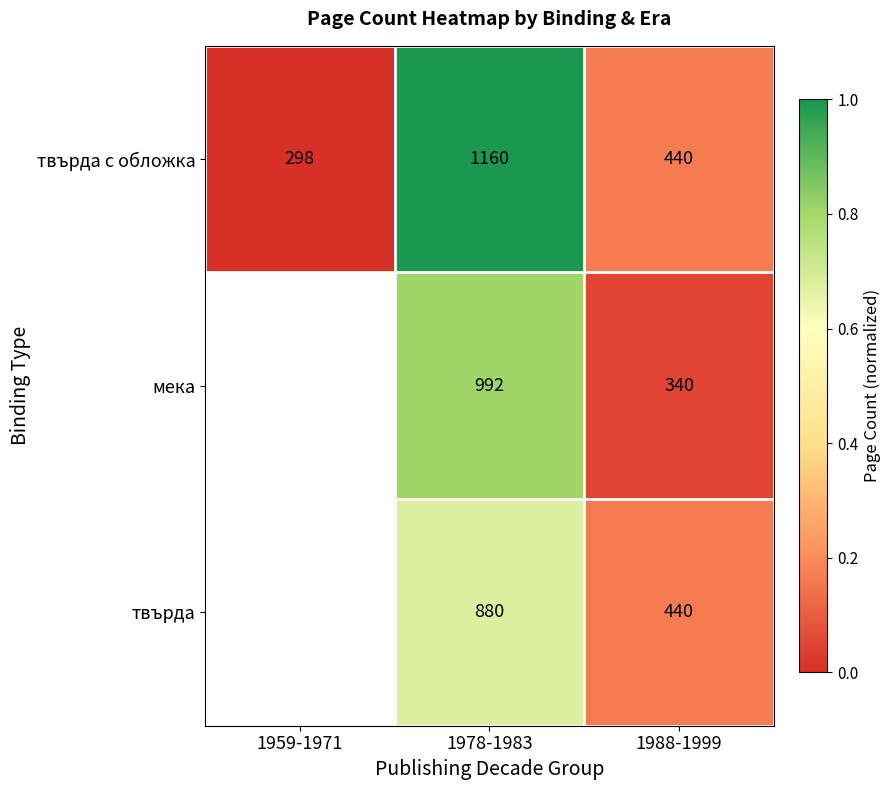

The value of твърда at 1988-1999 is 440. True or false?

True